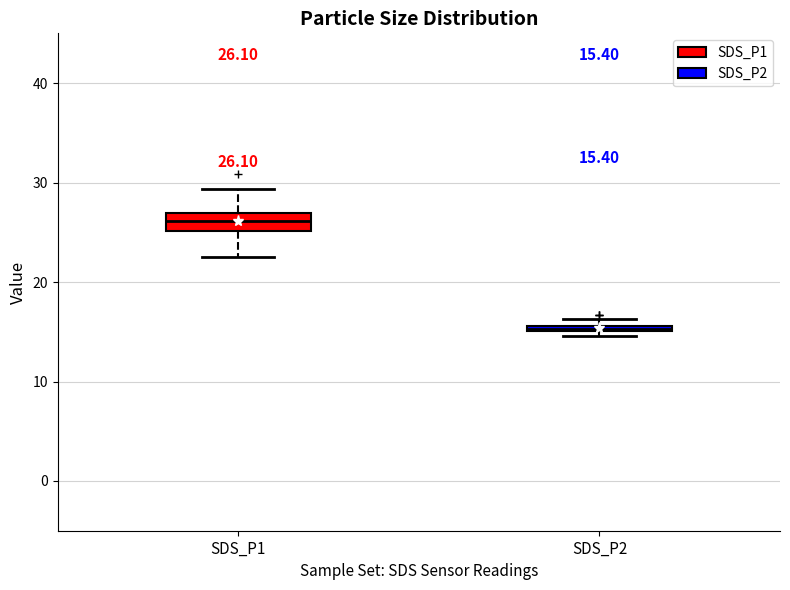

Which box has the highest median line?

SDS_P1